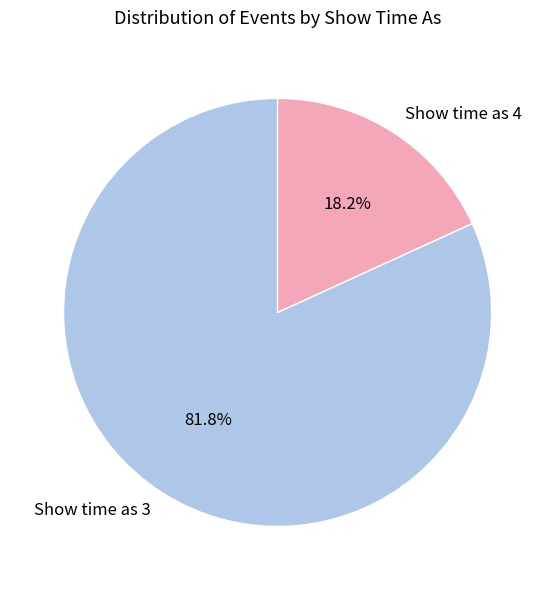

What portion of the pie excludes Show time as 4?

81.8%